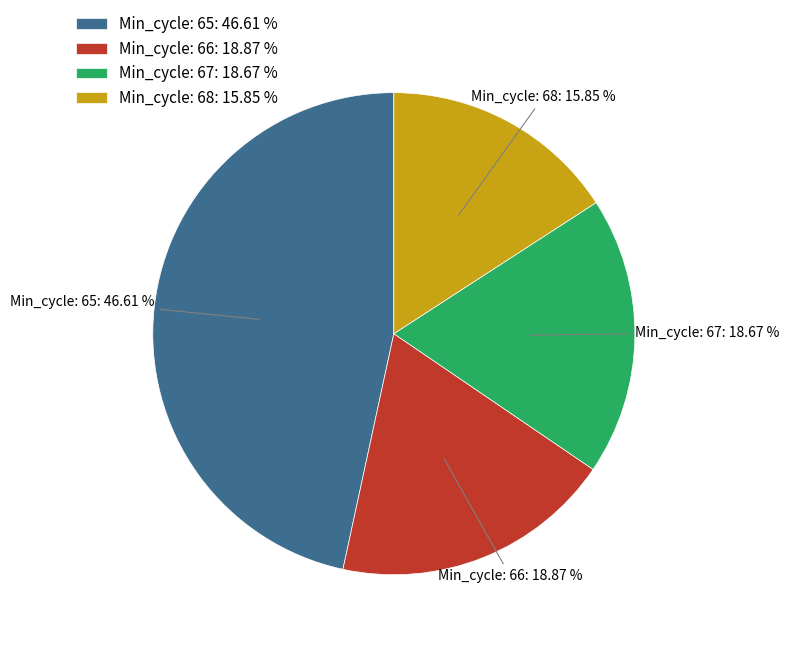

Is the sum of Min_cycle: 68: 15.85 % and Min_cycle: 65: 46.61 % greater than half?

Yes